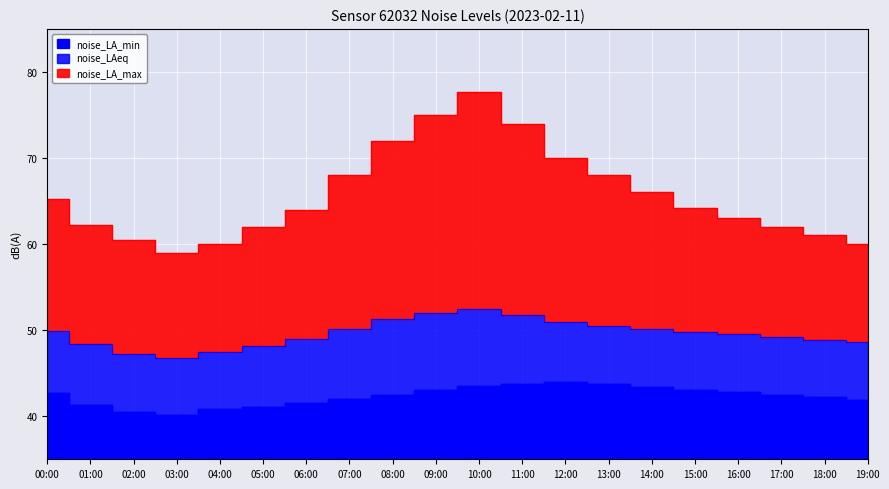

True or false: noise_LA_min and noise_LAeq cross at least once.

False